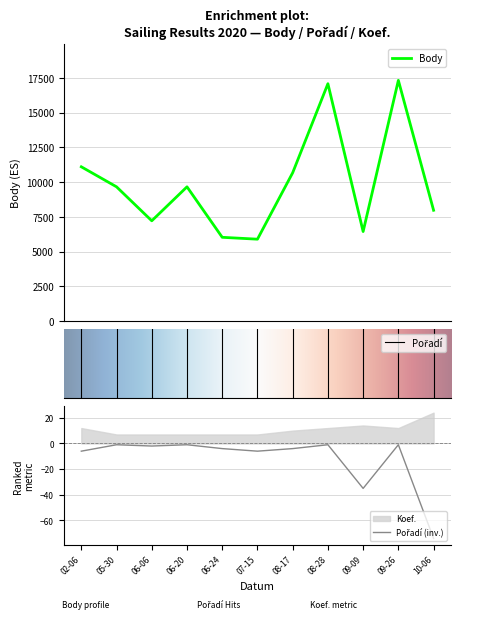

At how many categories does at least one series exceed 14922?

2